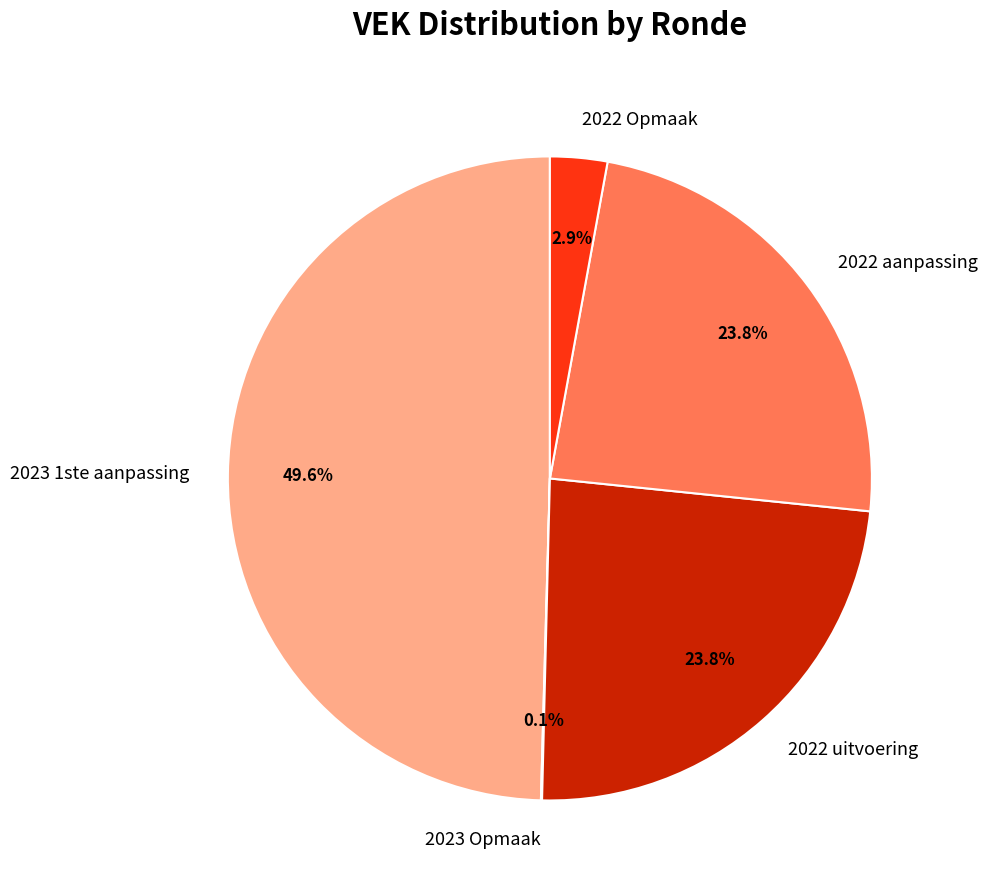

Which slice is the largest?

2023 1ste aanpassing